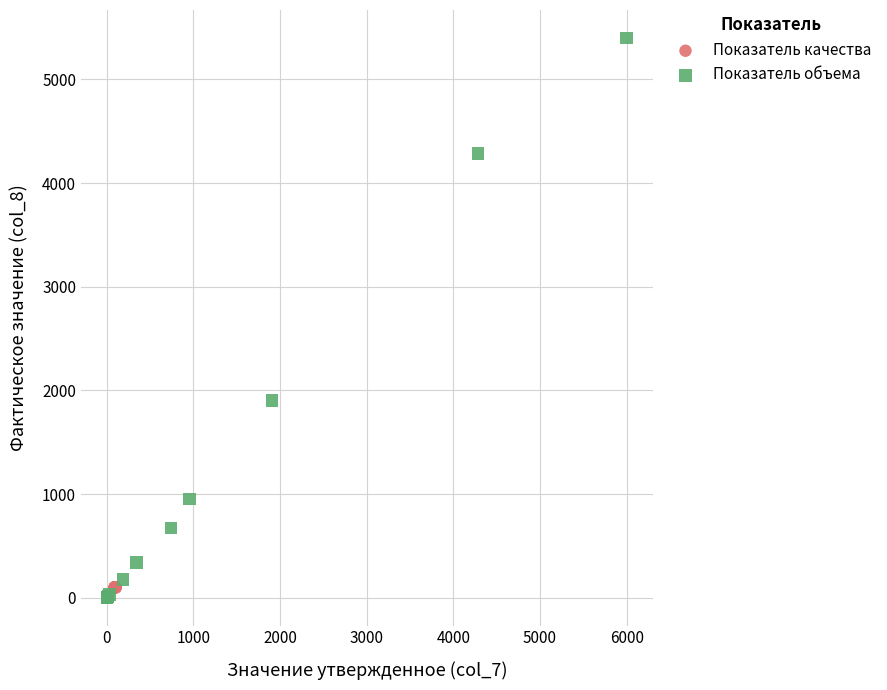

Which series contains the highest Y value?

Показатель объема